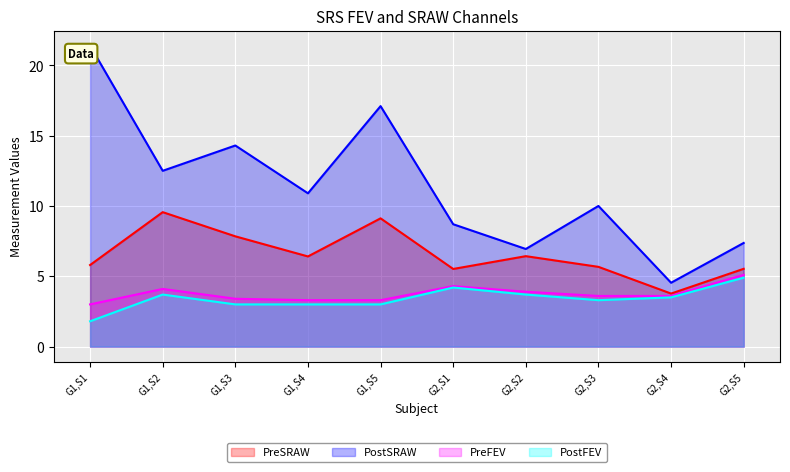

What is the difference between the PostFEV values at G2,S1 and G2,S5?

0.7